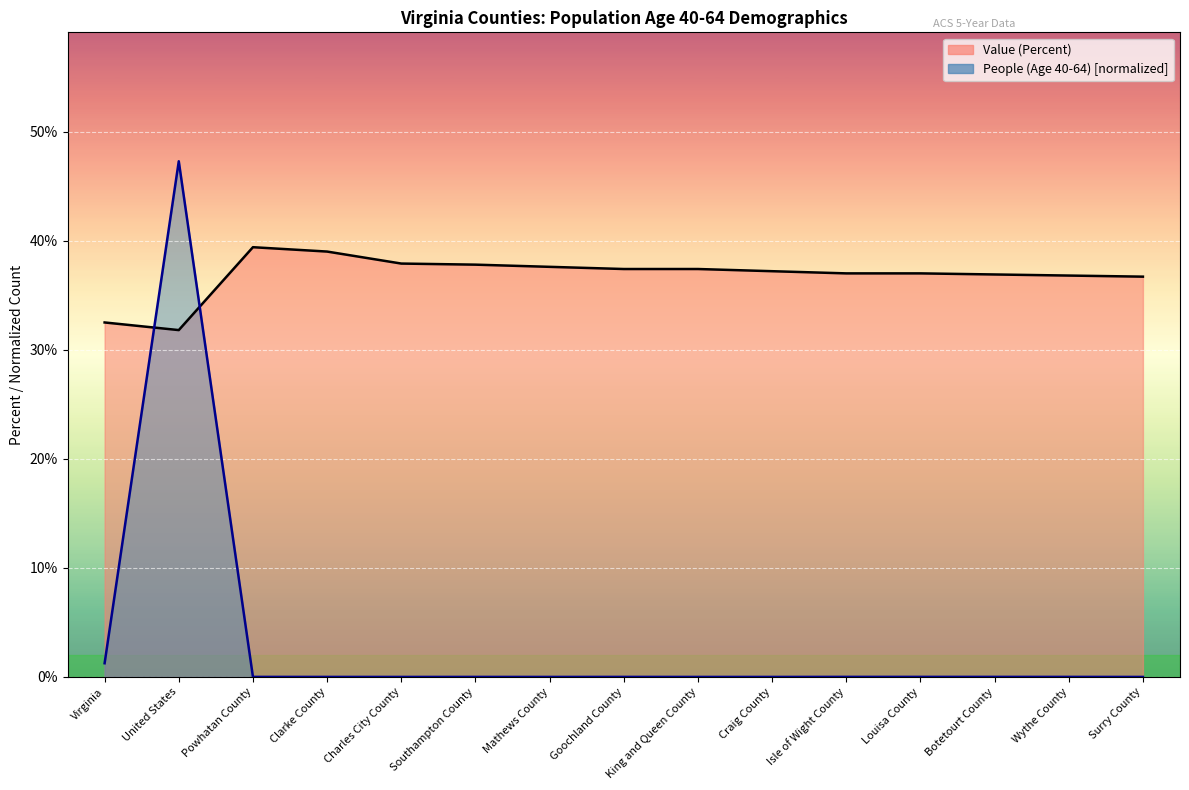

What is the label of the 1st point from the right?

Surry County